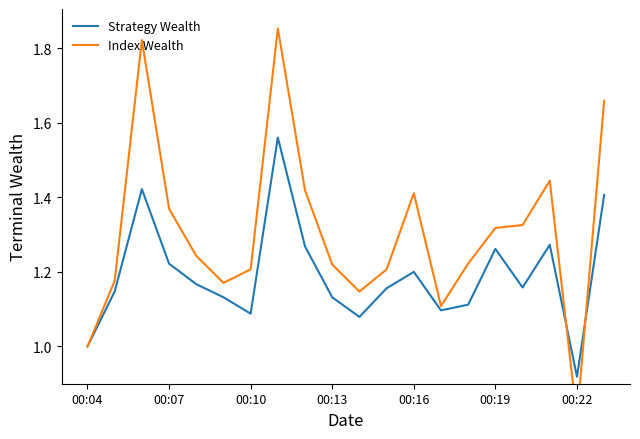

At which label does Strategy Wealth reach its minimum?

00:22